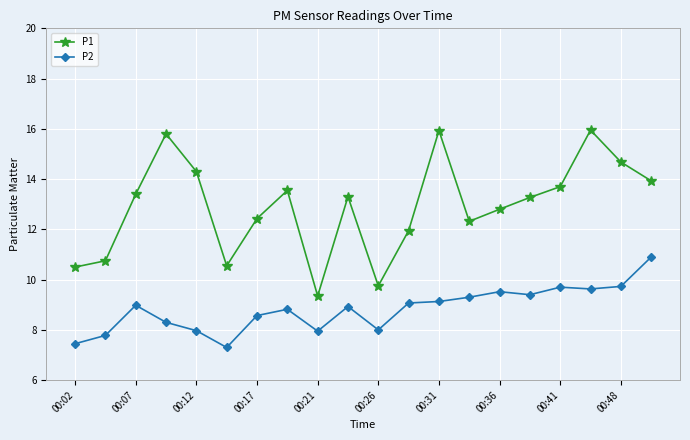

What are all the series names shown in the legend?

P1, P2